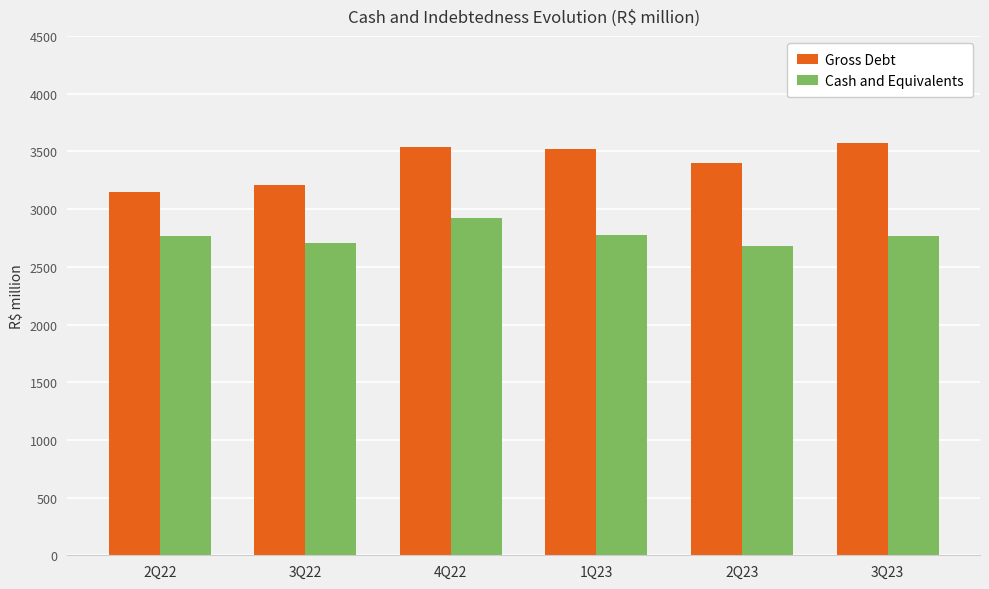

Rank the series by their average value, from lowest to highest.

Cash and Equivalents, Gross Debt